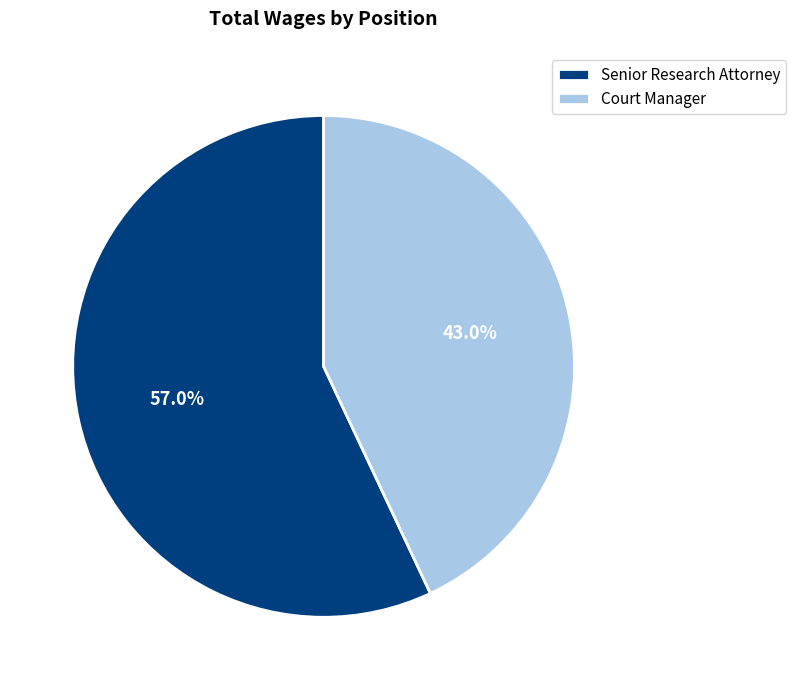

Combined, what portion of the pie is Senior Research Attorney and Court Manager?

100.0%